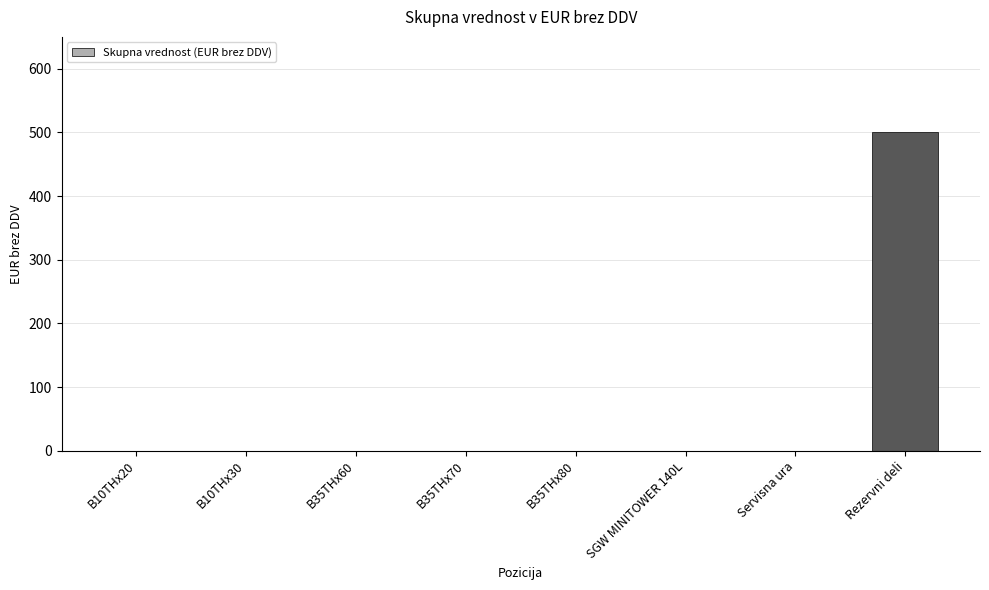

Reading right to left, what are all the values shown in this chart?

Rezervni deli=500	Servisna ura=0	SGW MINITOWER 140L=0	B35THx80=0	B35THx70=0	B35THx60=0	B10THx30=0	B10THx20=0